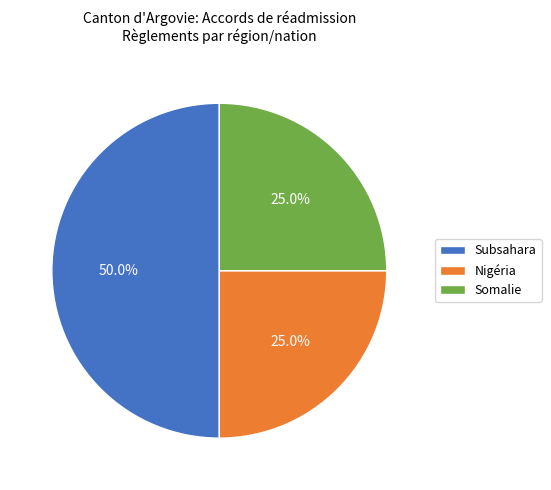

To the nearest percent, what portion does Nigéria represent?

25%